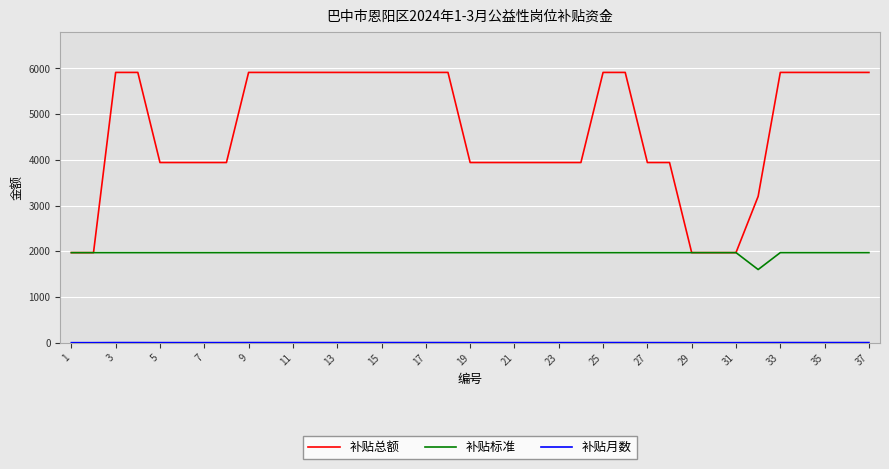

Which series has the largest total across all categories?

补贴总额